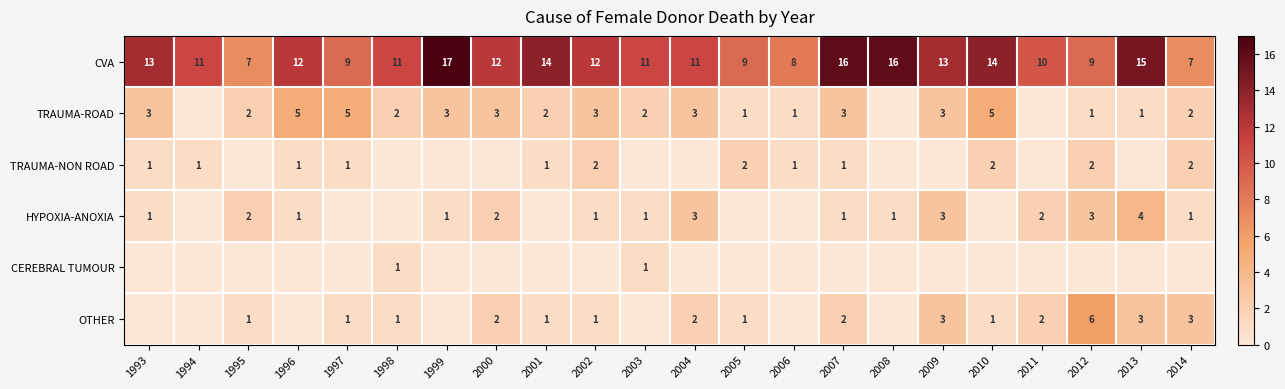

What is the difference between the TRAUMA-NON ROAD values at 2014 and 1996?

1